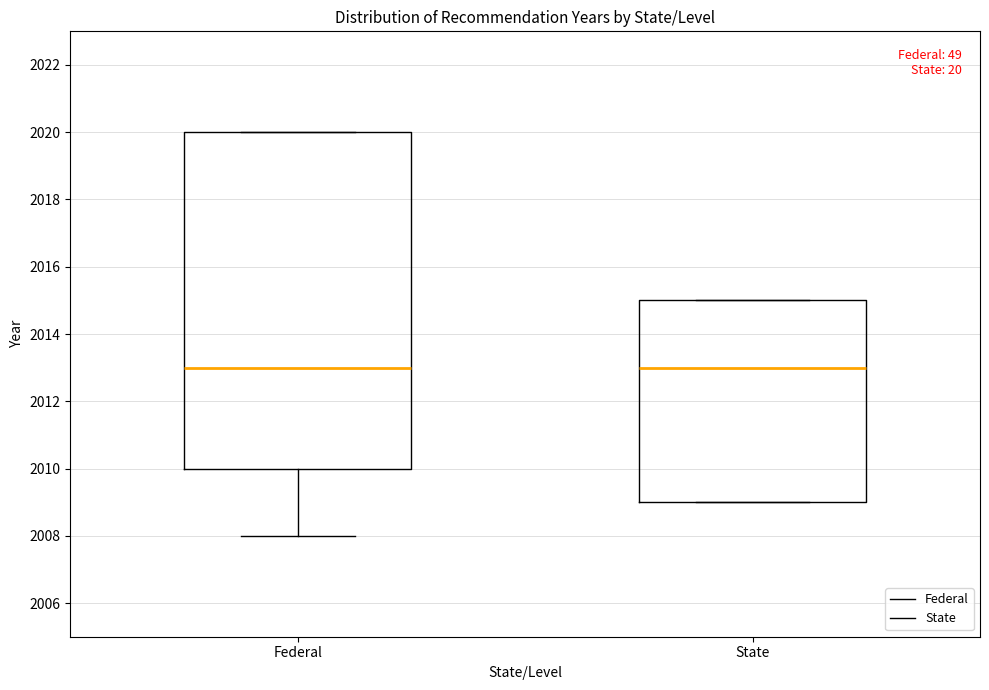

Comparing the boxes themselves (not the whiskers), which one is the tallest?

Federal